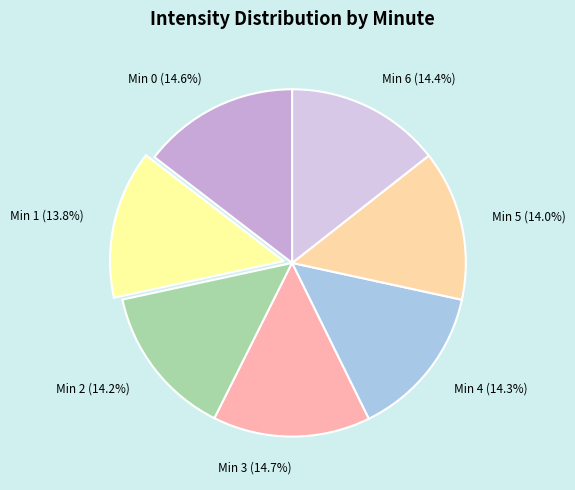

Count the number of slices in the pie.

7